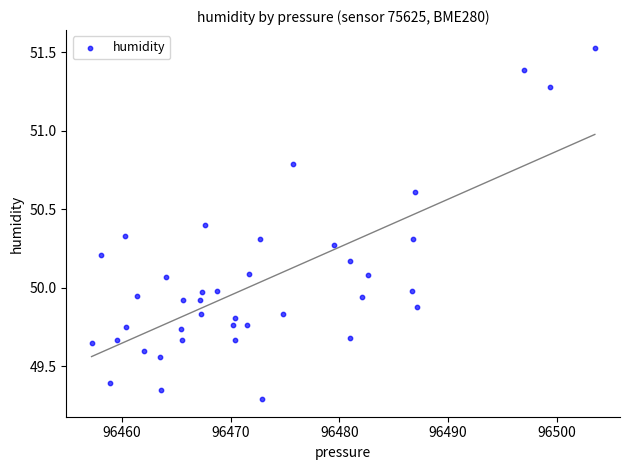

What is the range of X values (max minus min)?

46.3